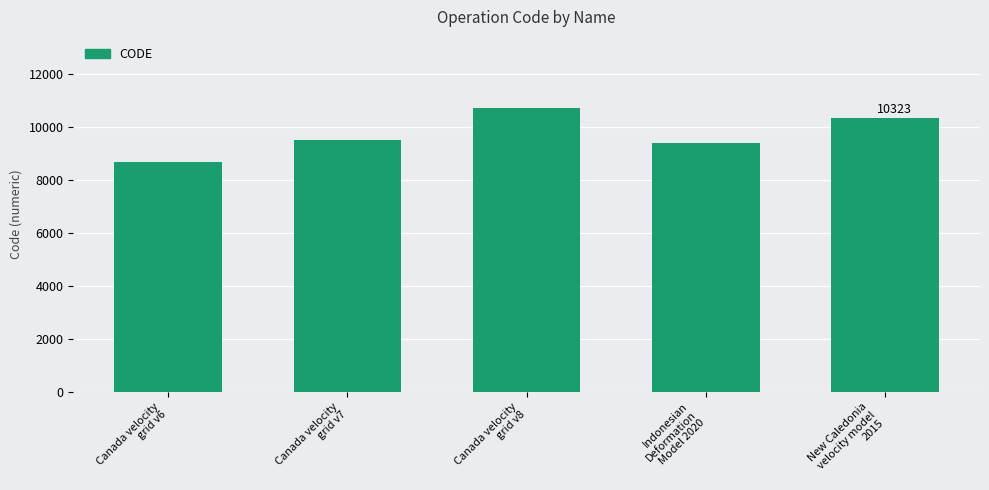

Approximately how many times larger is the value at Canada velocity
grid v6 compared to Canada velocity
grid v8?

0.8